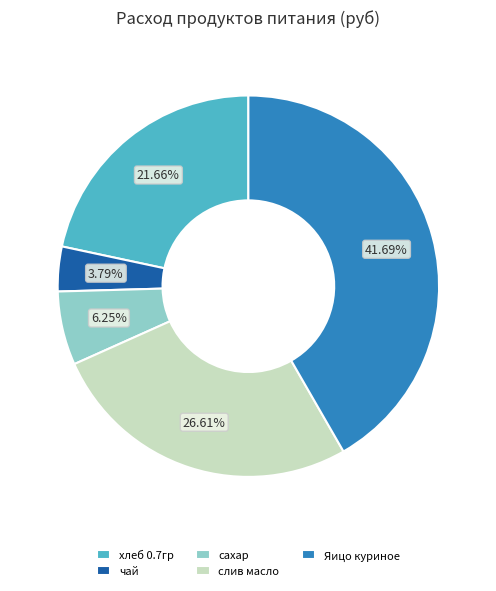

What is the ratio of the value at Яицо куриное to the value at хлеб 0.7гр?

1.9